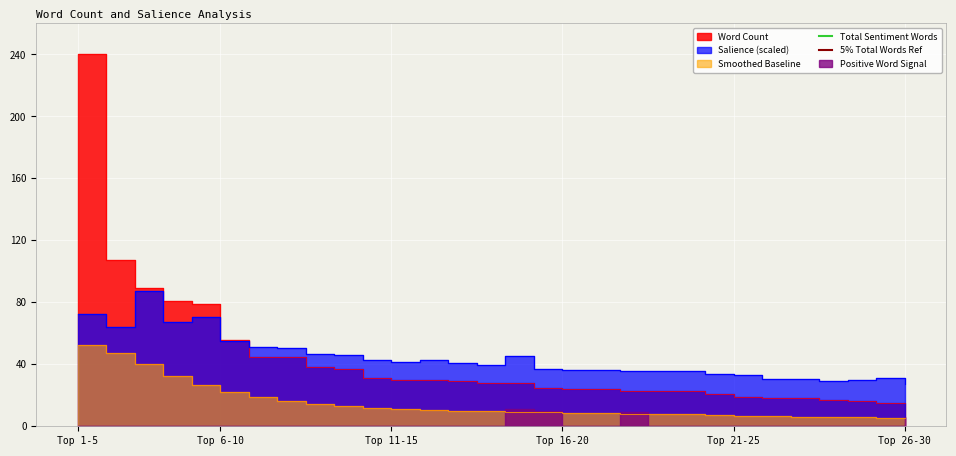

What is the average value of the Total Sentiment Words series?

348.0